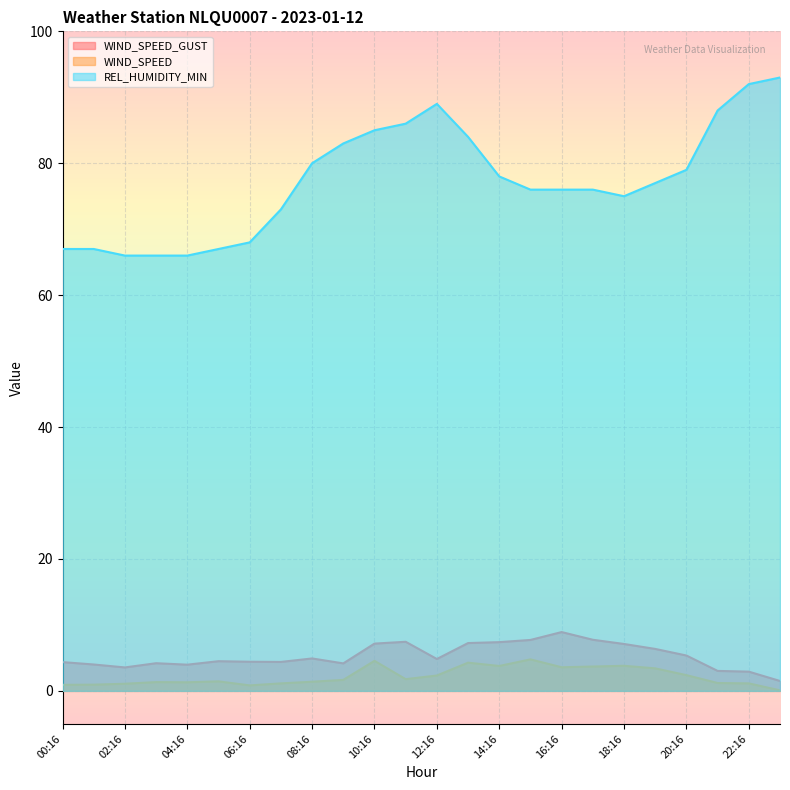

What is the label of the 18th point from the left?

17:16